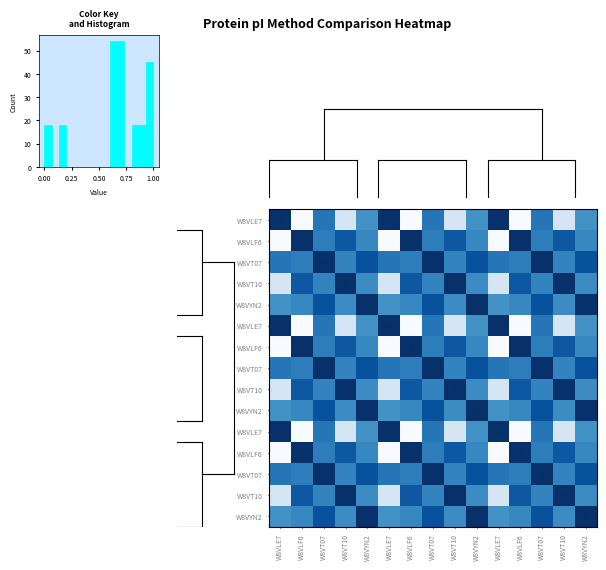

At which category is the sum across all series the highest?

W8VT07